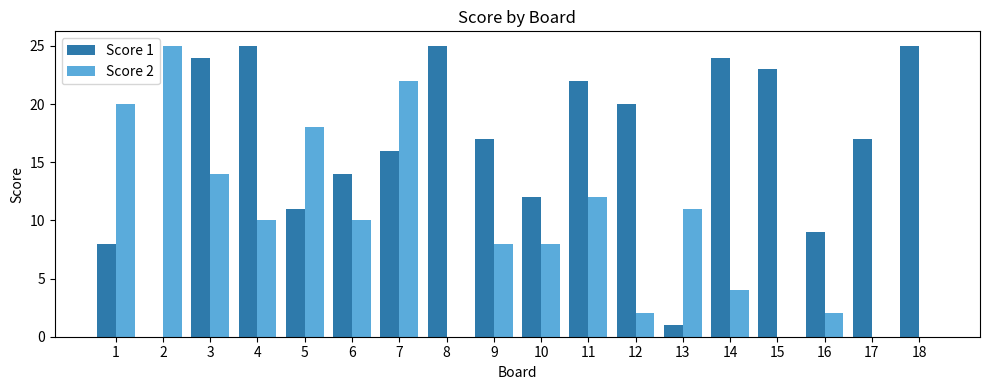

Which series changed the most between 3 and 13?

Score 1